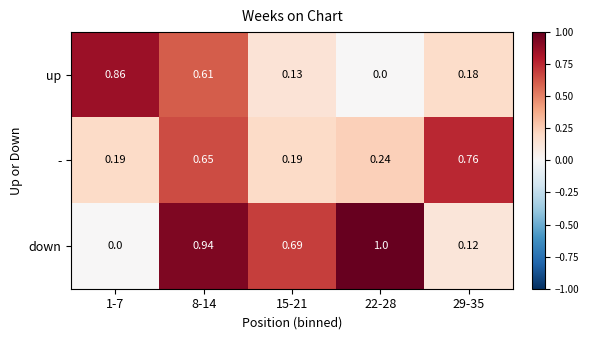

Rank the series at 15-21 from highest to lowest value.

down, -, up